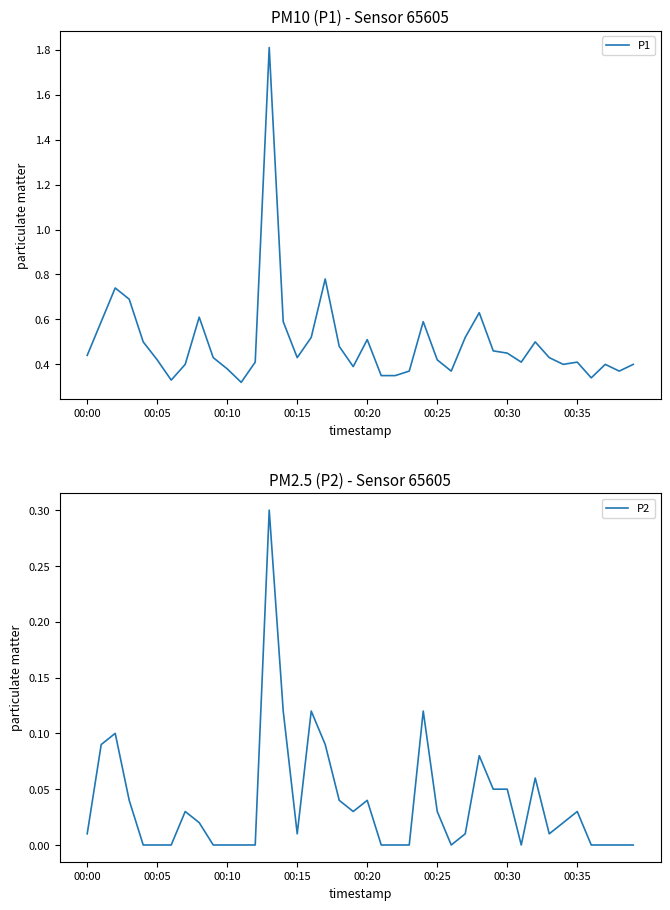

In P1, how many points are higher than both neighbors (excluding endpoints)?

10